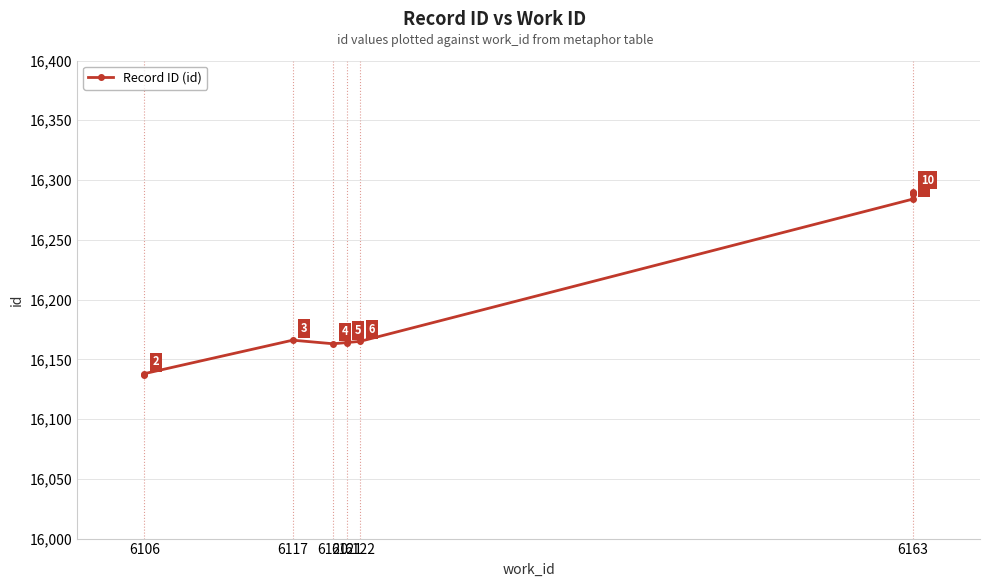

How many lines are shown in the chart?

1